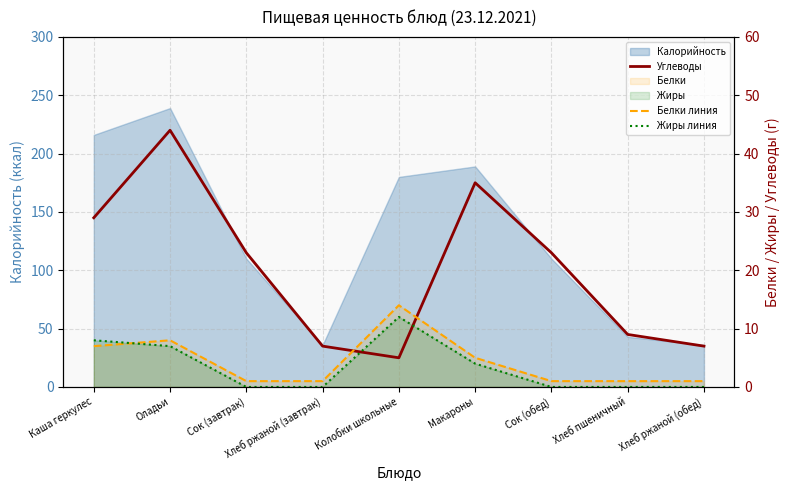

Which category has the lowest value across all series?

Сок (завтрак)